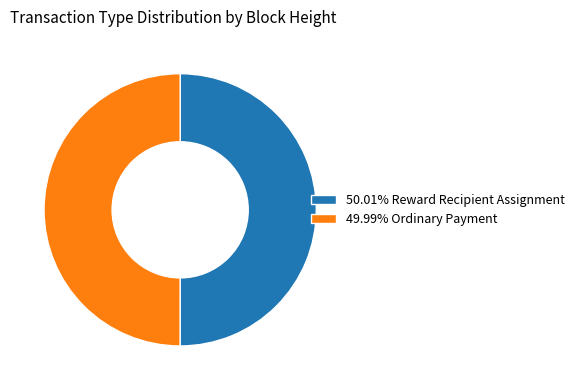

Do 49.99% Ordinary Payment and 50.01% Reward Recipient Assignment together represent more than half of the pie?

Yes